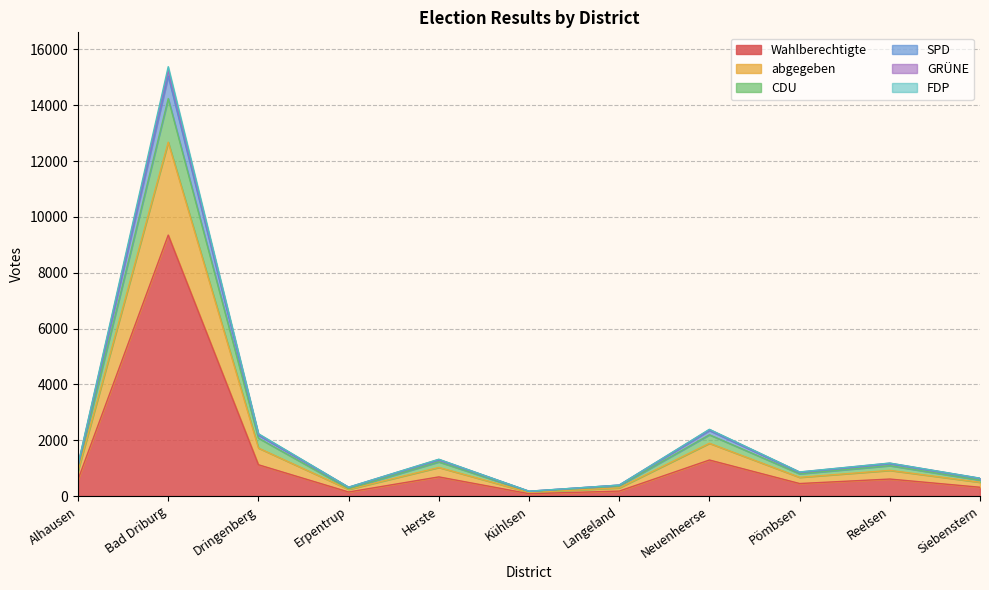

At which label does FDP reach its peak?

Bad Driburg